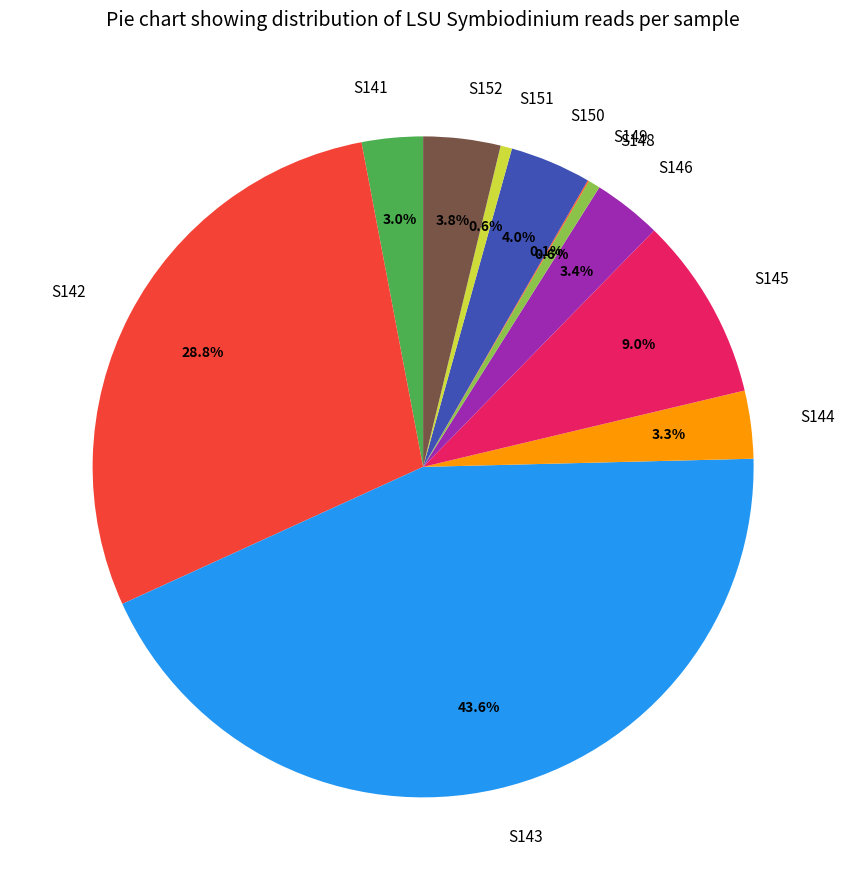

To the nearest percent, what percentage of the pie is S148?

1%